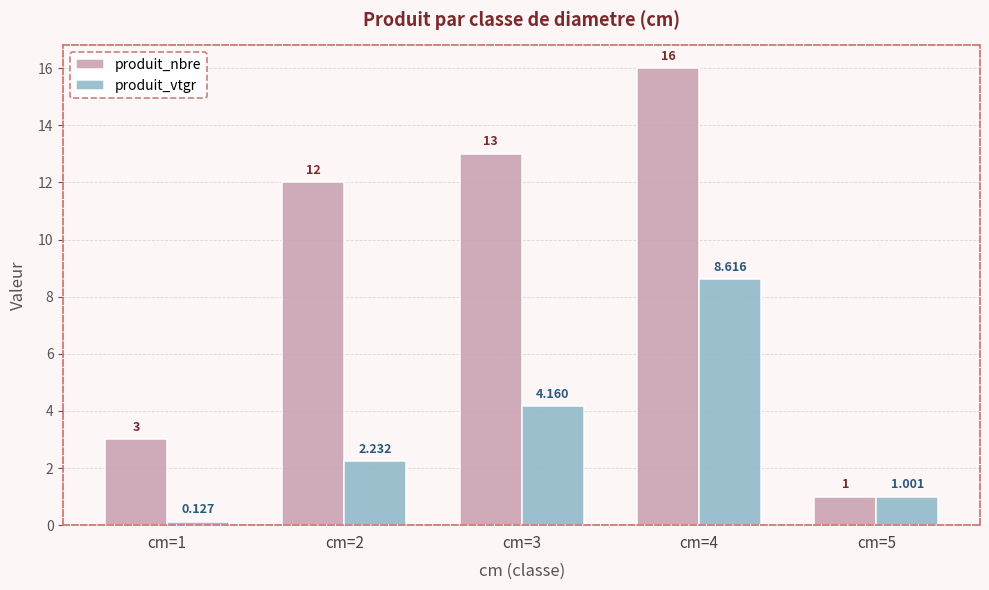

List the series in order of their overall mean, lowest first.

produit_vtgr, produit_nbre